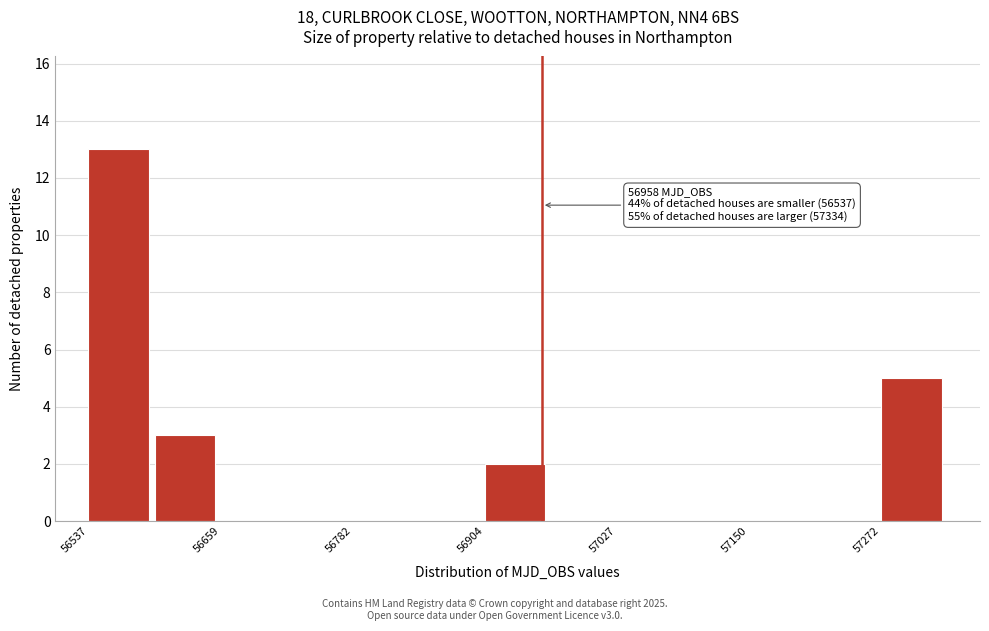

Read against the x-axis, roughly where is the centre of the tallest bar?

56560